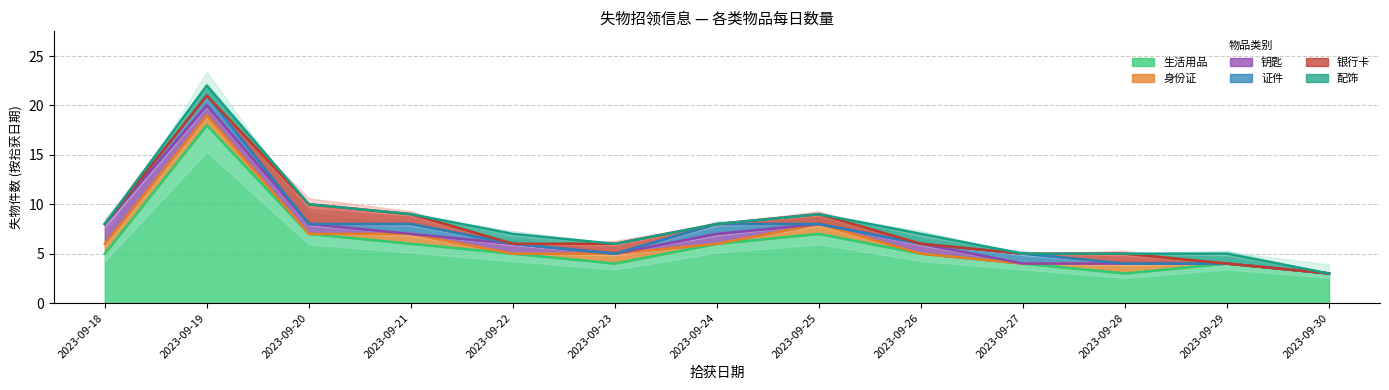

Reading left to right, what are all the values shown in this chart?

生活用品: 5	18	7	6	5	4	6	7	5	4	3	4	3
身份证: 1	1	0	1	0	1	0	1	0	0	1	0	0
钥匙: 2	1	1	0	1	0	1	0	1	0	0	0	0
证件: 0	1	0	1	0	0	1	0	0	1	0	0	0
银行卡: 0	0	2	1	0	1	0	1	0	0	1	0	0
配饰: 0	1	0	0	1	0	0	0	1	0	0	1	0